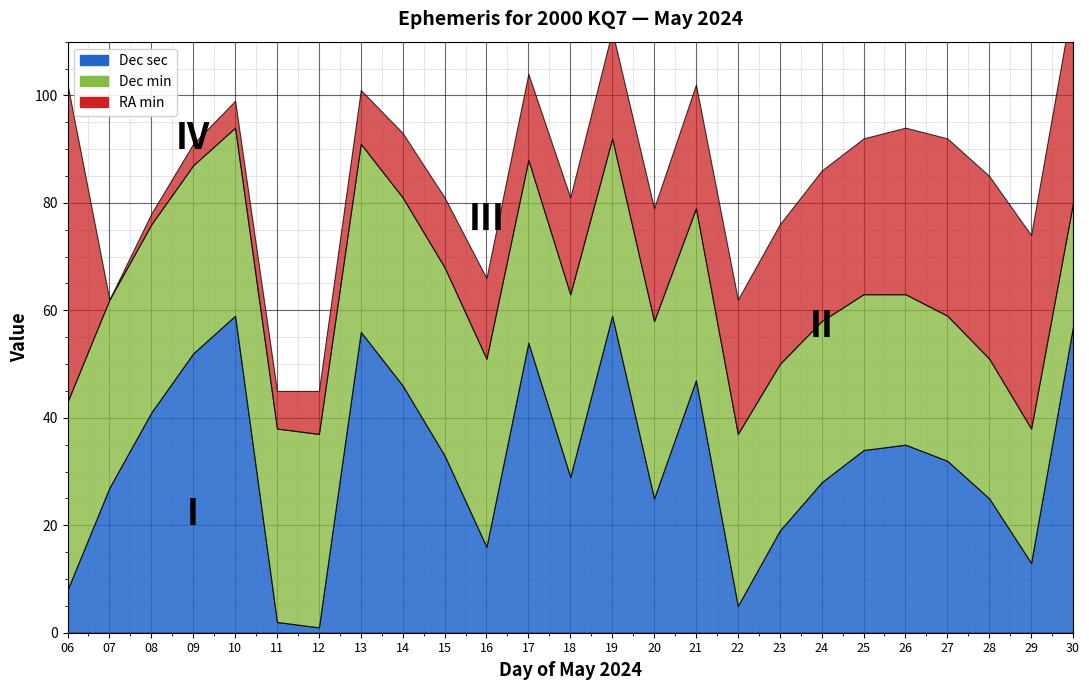

What is the value of the RA_min point at the 25th from the left?

38